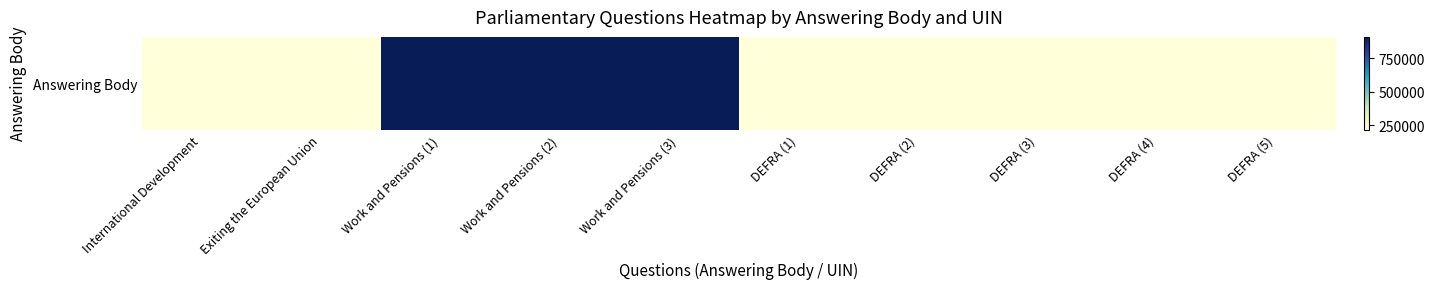

Where does the data first go above 219442?

Work and Pensions (1)